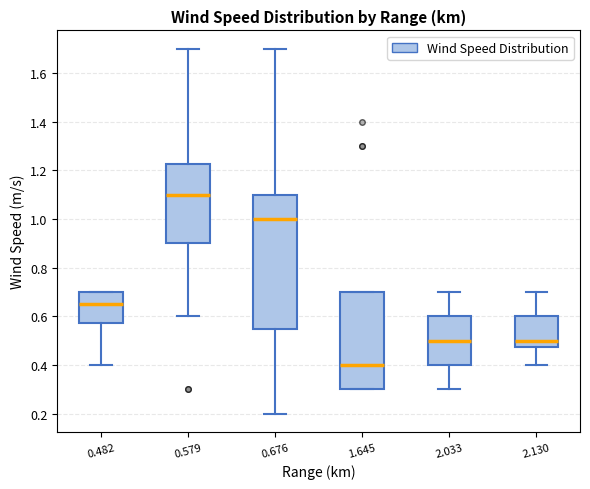

Which box's median line is the highest?

0.579